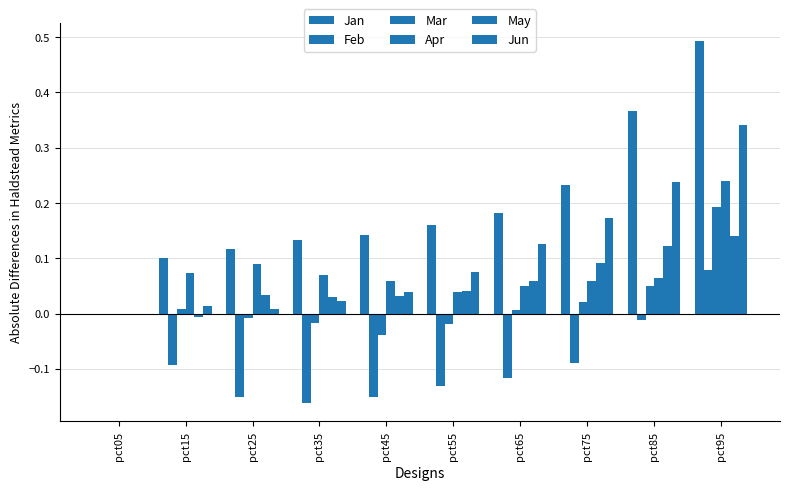

Count the number of categories in the chart.

10